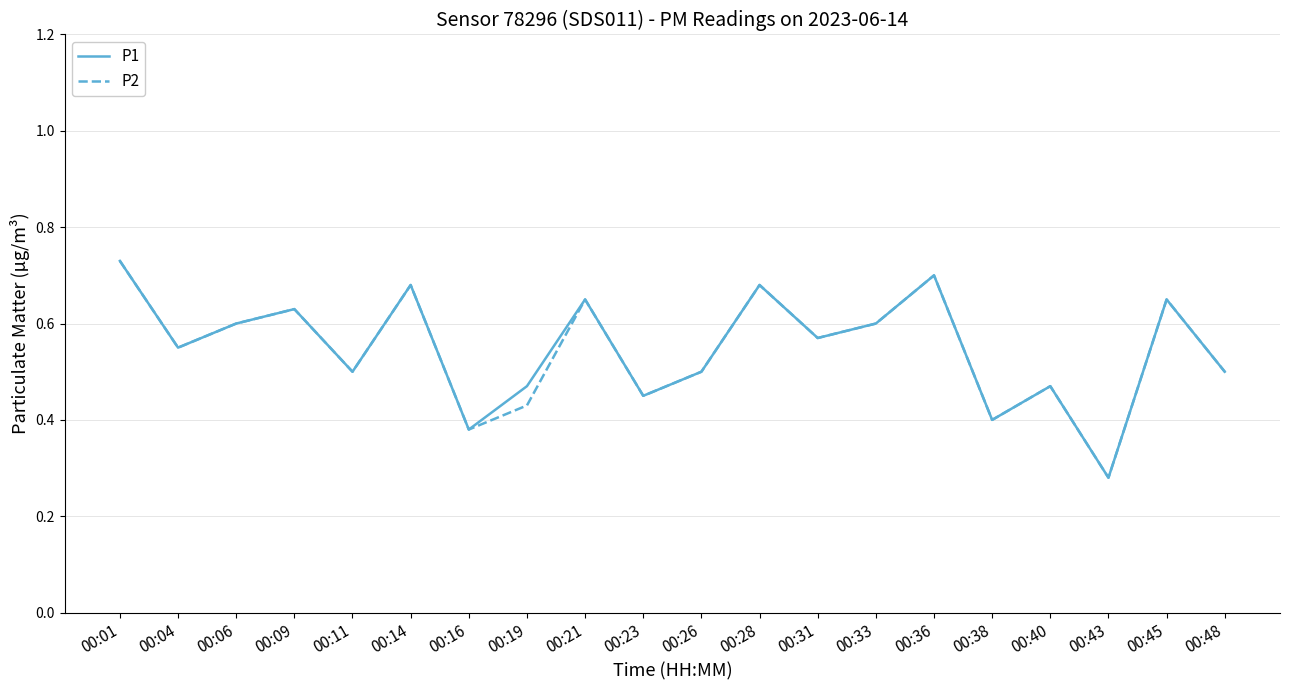

What is the total value across all series at 00:23?

0.9